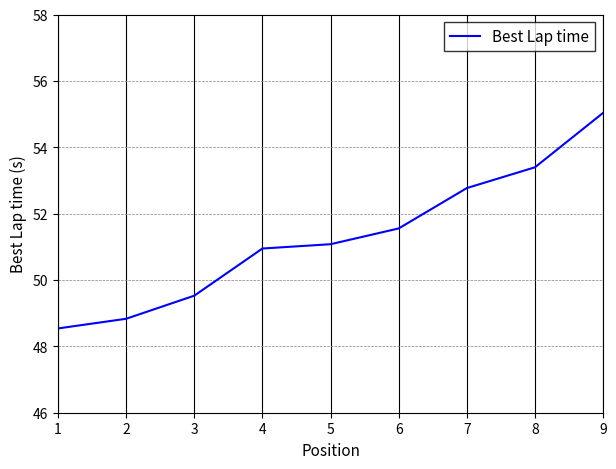

List the labels in order of value, largest first.

9, 8, 7, 6, 5, 4, 3, 2, 1